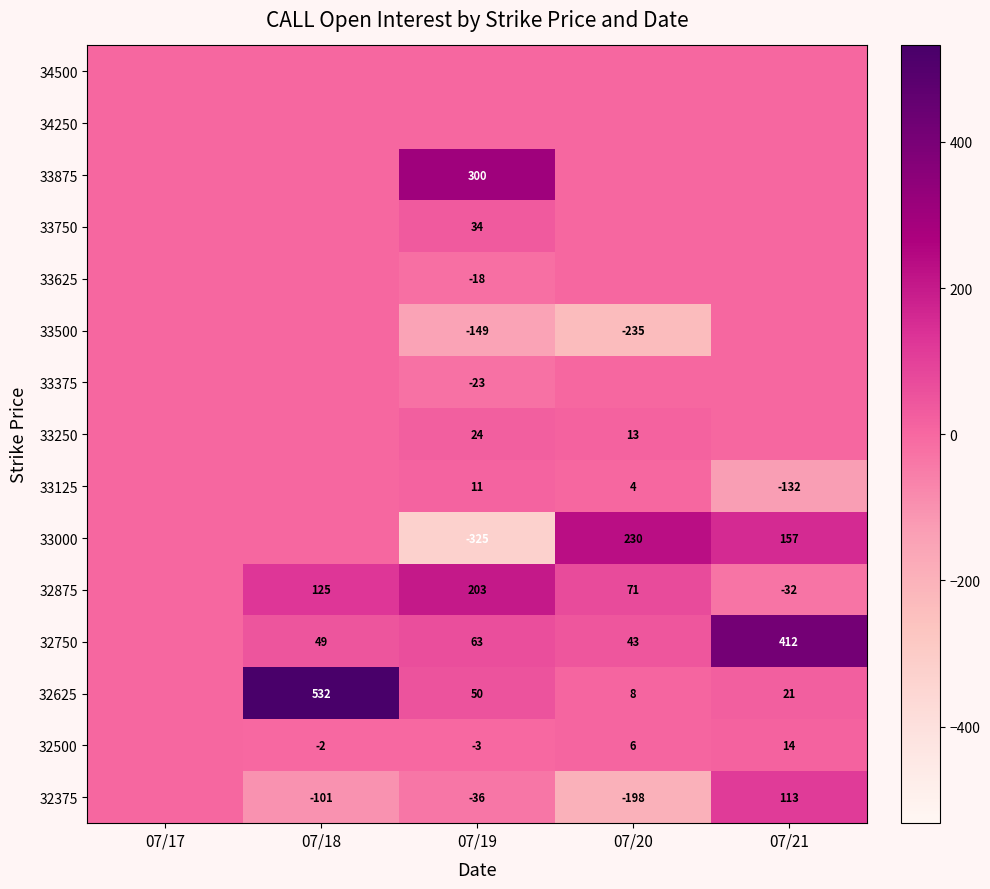

What is the difference between the 33125 values at 07/21 and 07/19?

143